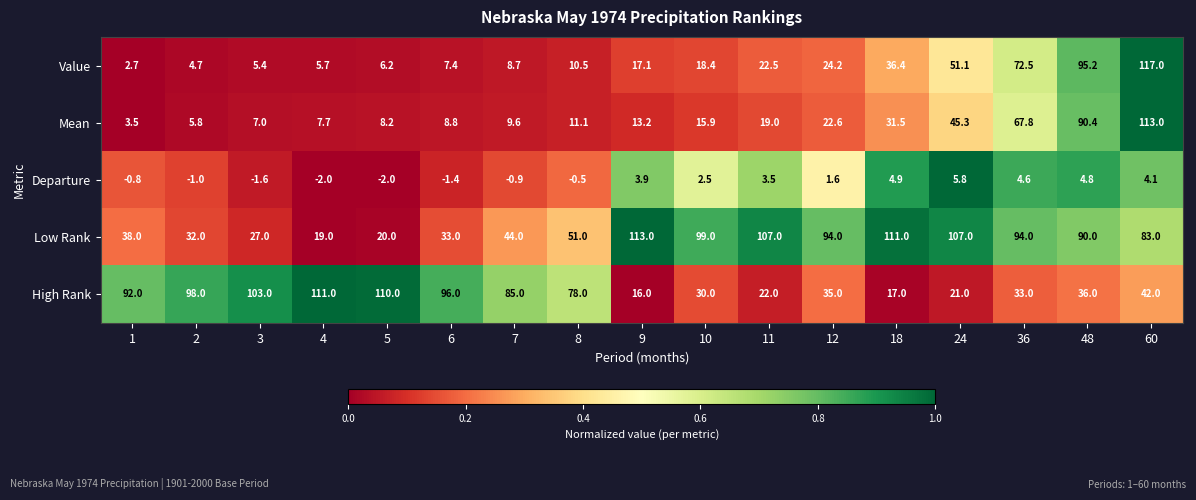

Which series has the widest spread of values?

Value